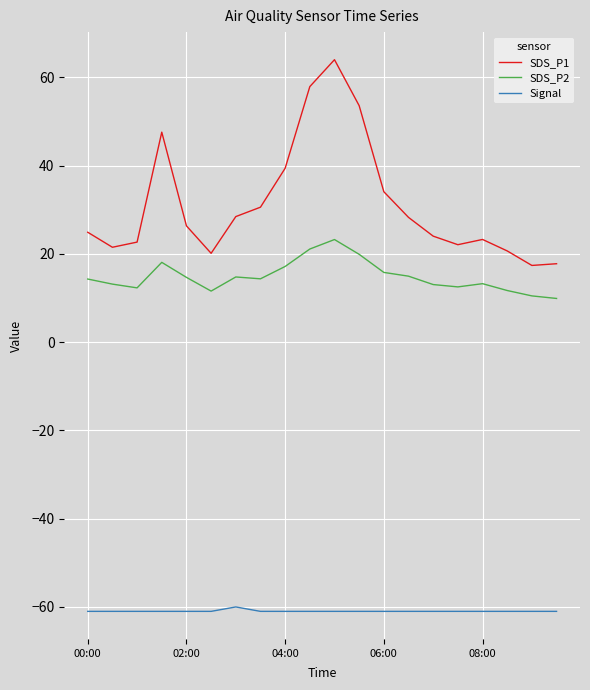

List the series in order of their peak value, lowest first.

Signal, SDS_P2, SDS_P1